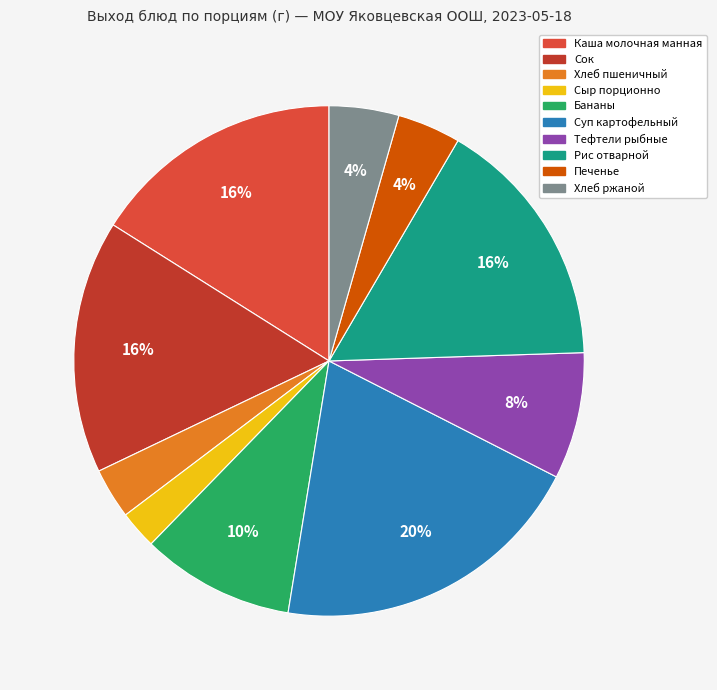

What portion of the pie excludes Каша молочная манная?

83.9%